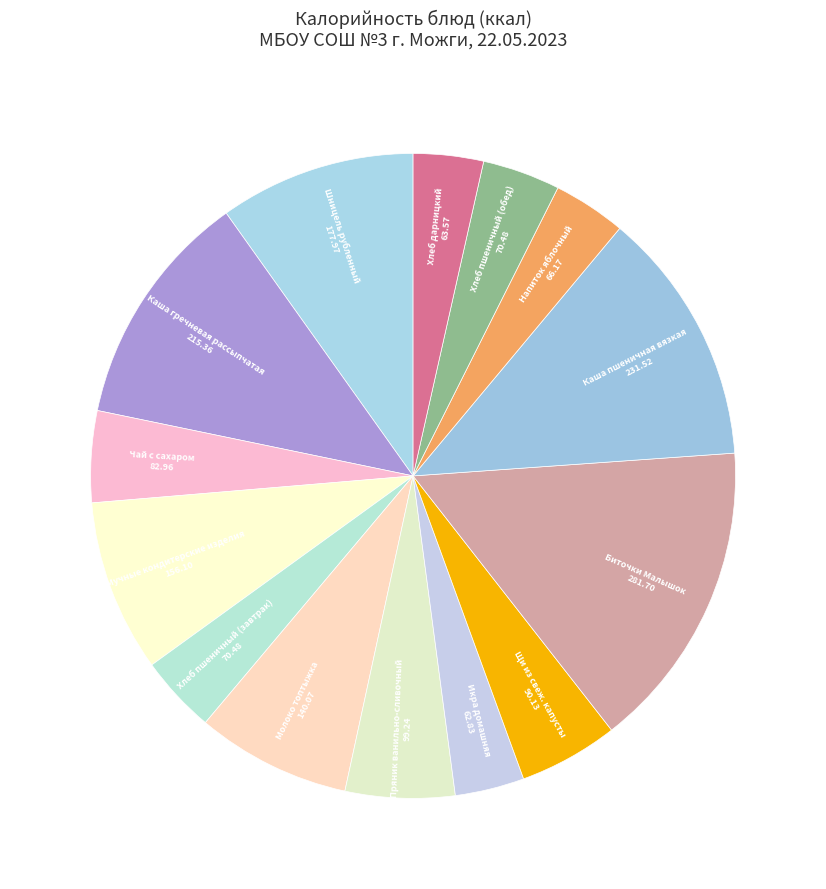

Is there any slice that represents more than half of the pie?

No